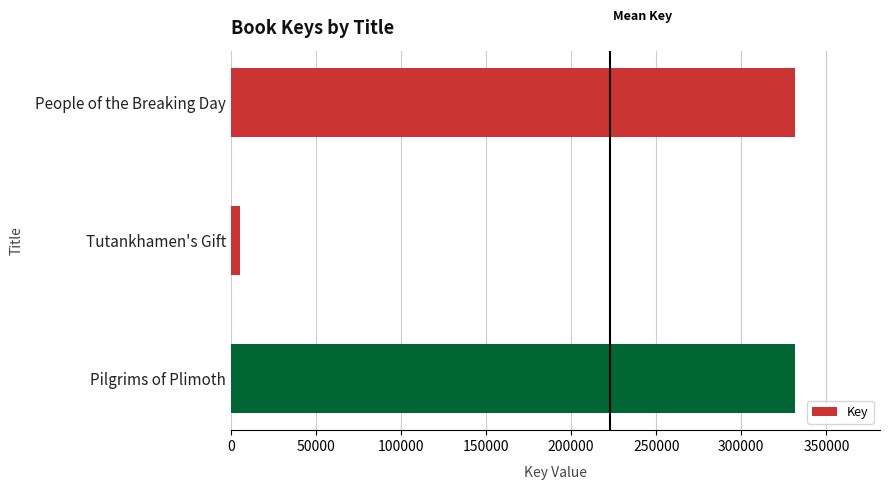

What is the minimum value shown in the chart?

5378